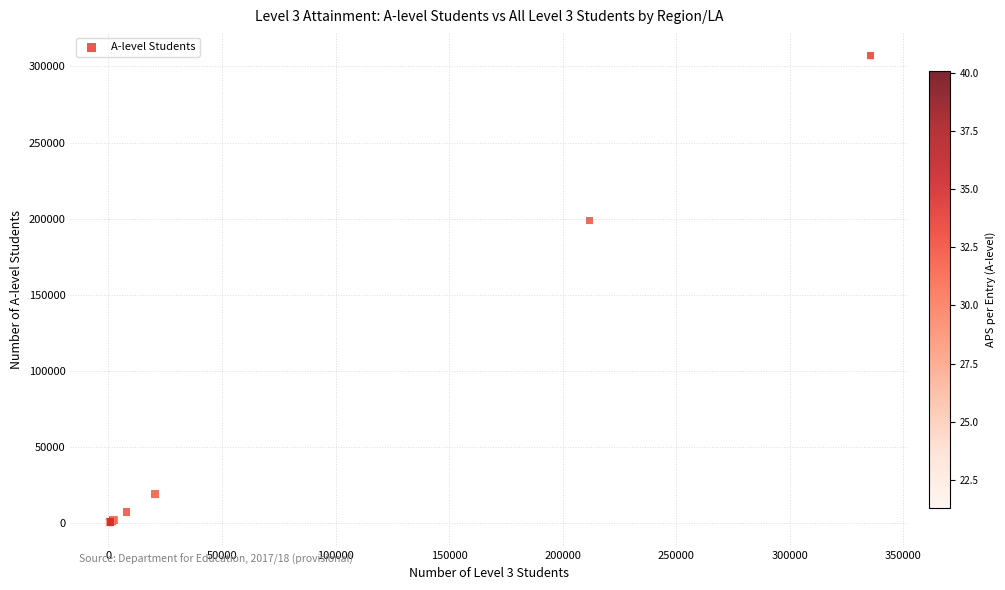

What Y value in the scatter plot is closest to 153585?

198801